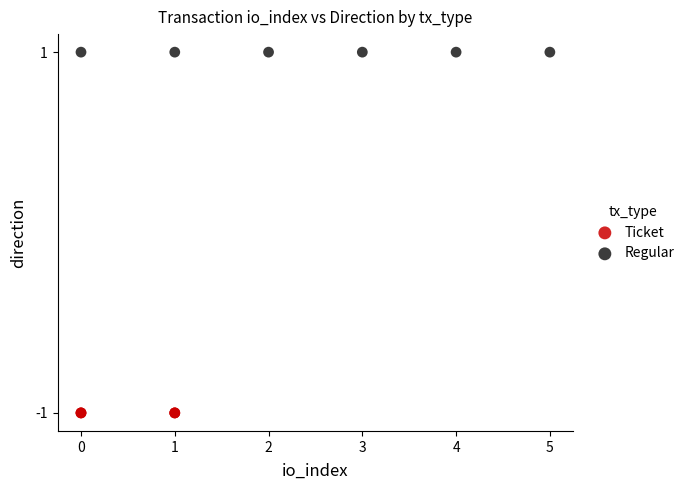

Which series reaches the minimum Y coordinate?

Ticket